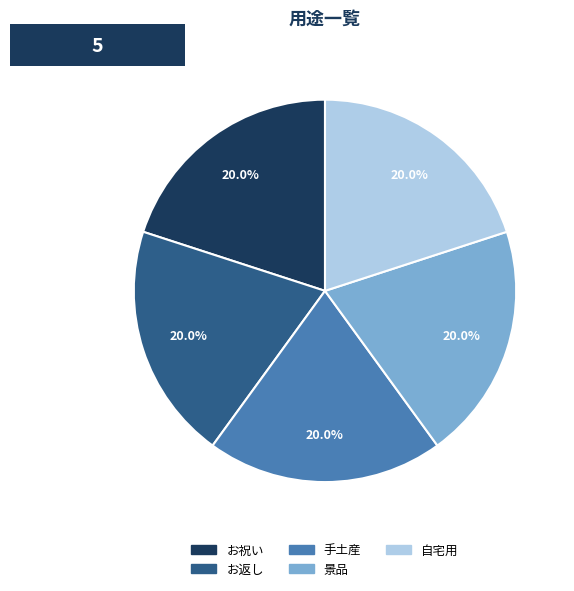

How many segments does this pie chart have?

5